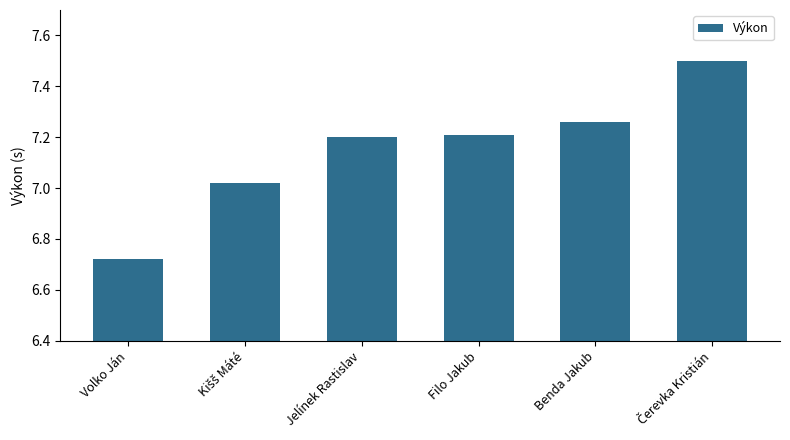

What is the difference between the maximum and minimum values?

0.8